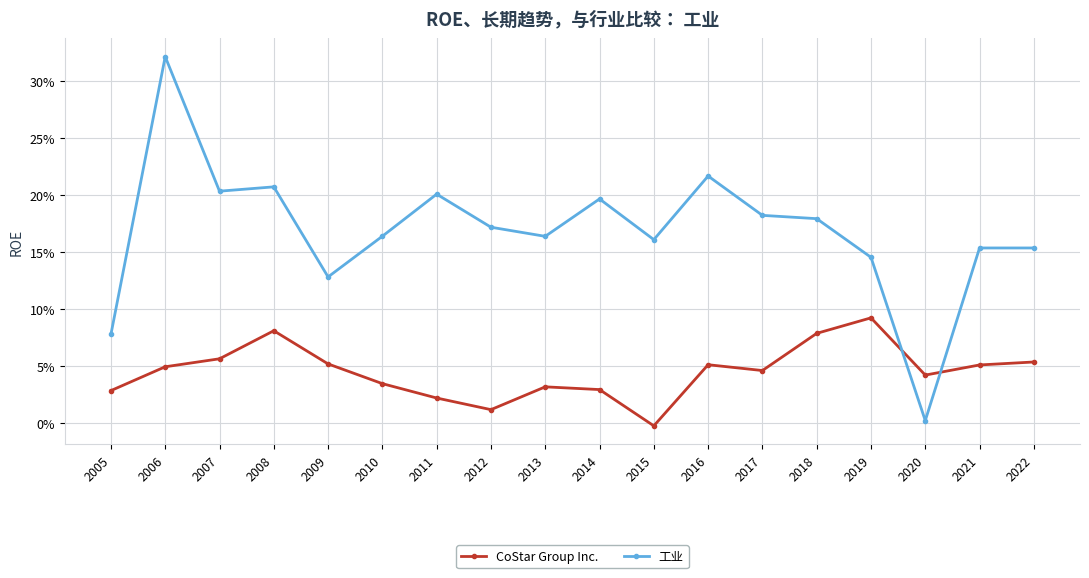

What is the value of the 工业 point at the 4th from the left?

0.2